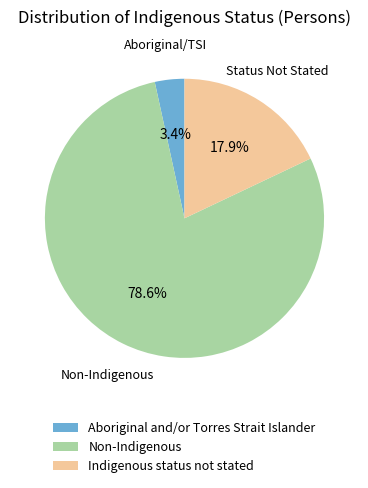

Which category has the biggest portion of the pie?

Non-Indigenous